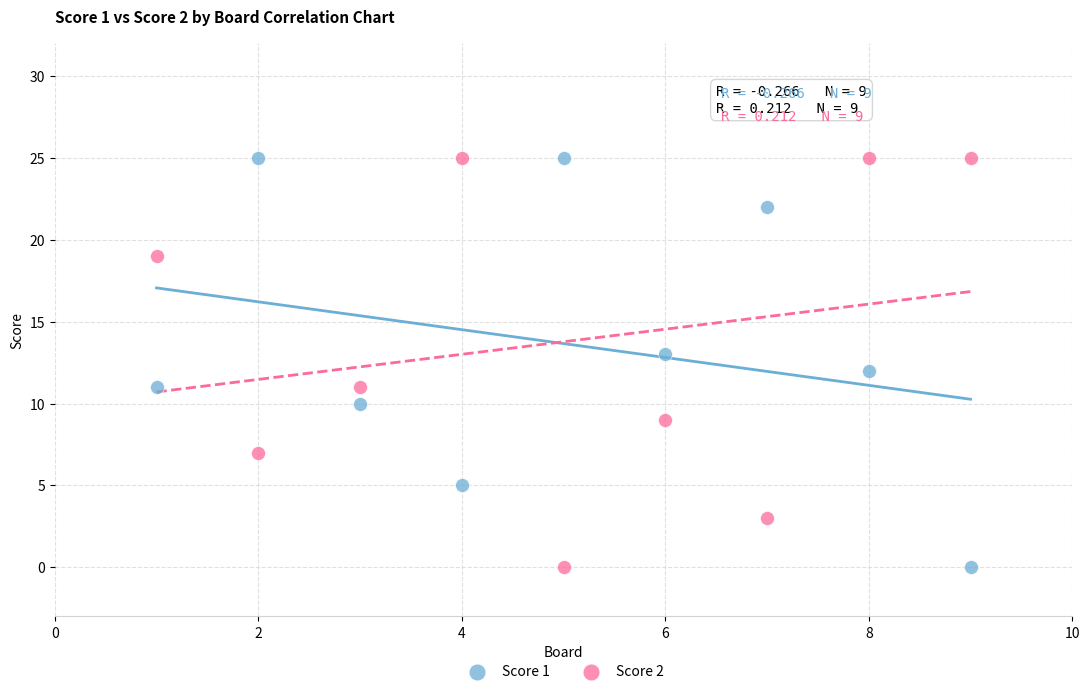

Across all data points, what is the range of X values (max minus min)?

8